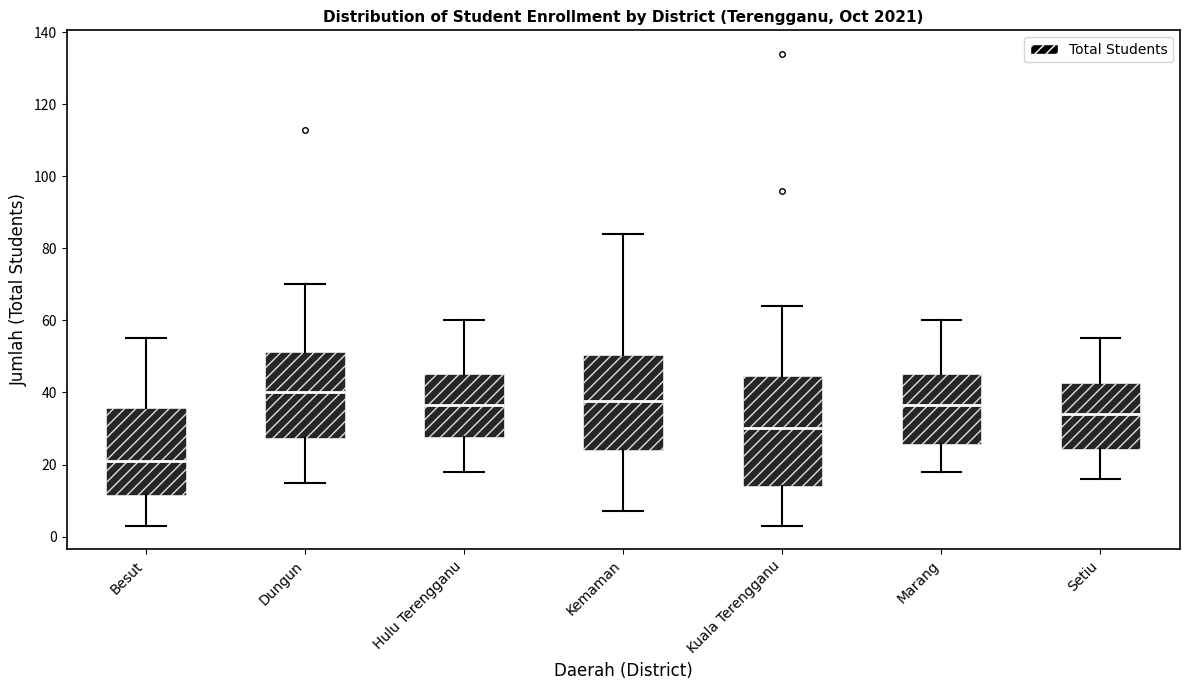

Reading left to right, transcribe this box plot: for each box, give where its median line is, the range the box spans, and where its two whiskers end, as read against the y-axis. The values are not printed on the chart, so give them approximately, as read against the axis.

Besut: median 22, box 12 to 36, whiskers 4 to 56
Dungun: median 40, box 28 to 52, whiskers 16 to 70
Hulu Terengganu: median 36, box 28 to 46, whiskers 18 to 60
Kemaman: median 38, box 24 to 50, whiskers 8 to 84
Kuala Terengganu: median 30, box 14 to 44, whiskers 4 to 64
Marang: median 36, box 26 to 46, whiskers 18 to 60
Setiu: median 34, box 24 to 42, whiskers 16 to 56